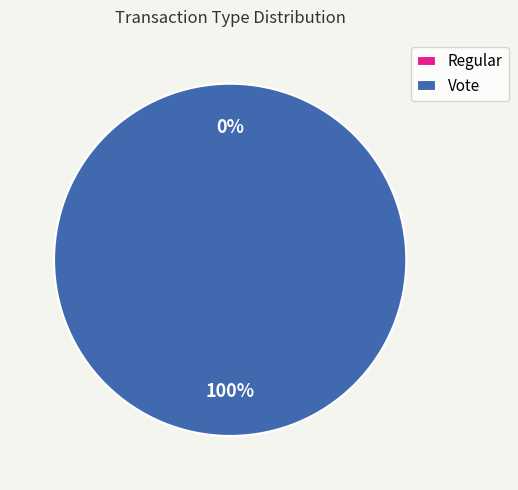

Which has a higher value, Regular or Vote?

Vote